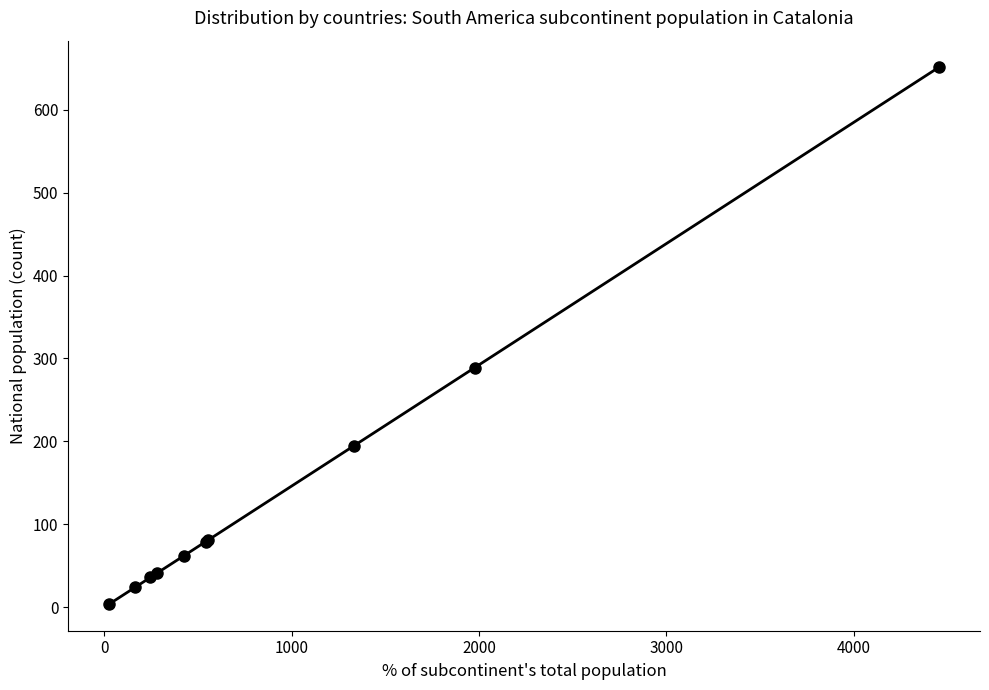

What is the difference between the second highest and minimum values?

285